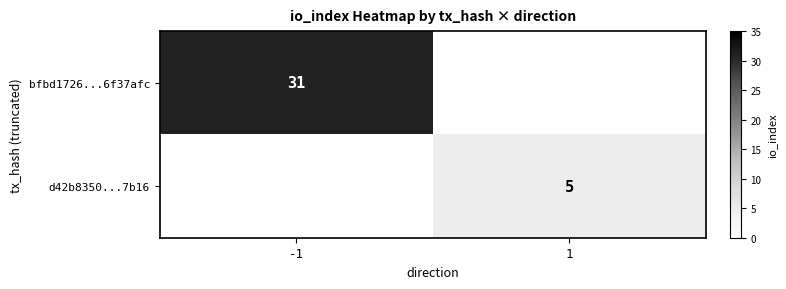

True or false: bfbd1726...6f37afc has a value of 31 at -1.

True